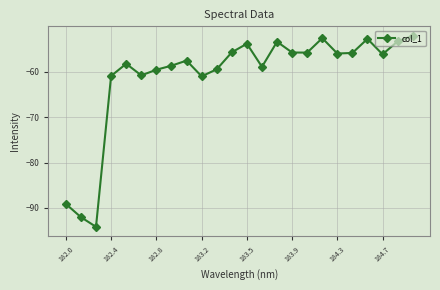

What is the smallest value displayed?

-94.2